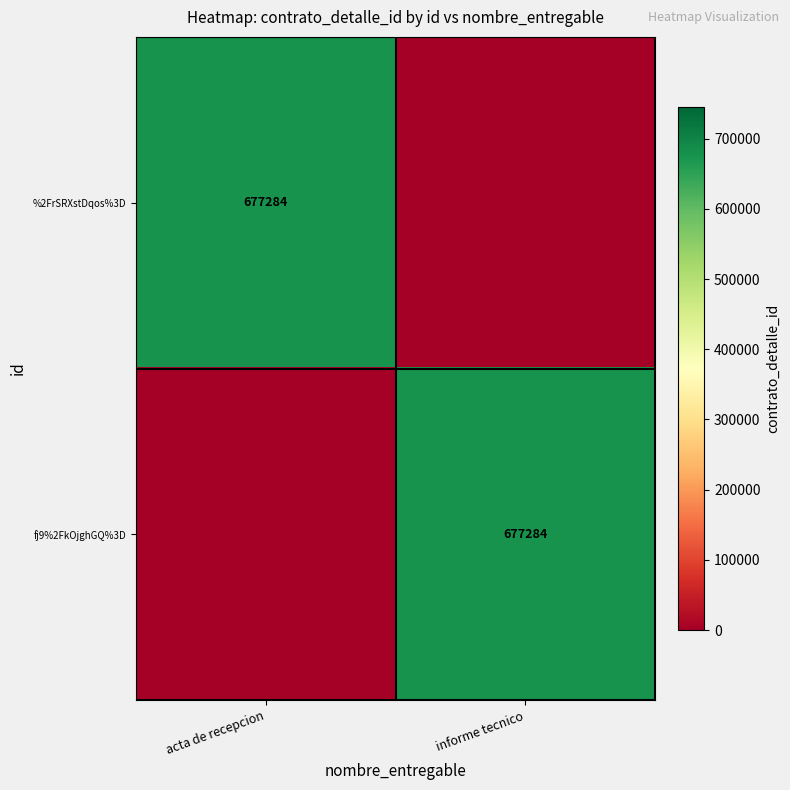

The value of fj9%2FkOjghGQ%3D at informe tecnico is 677284. True or false?

True